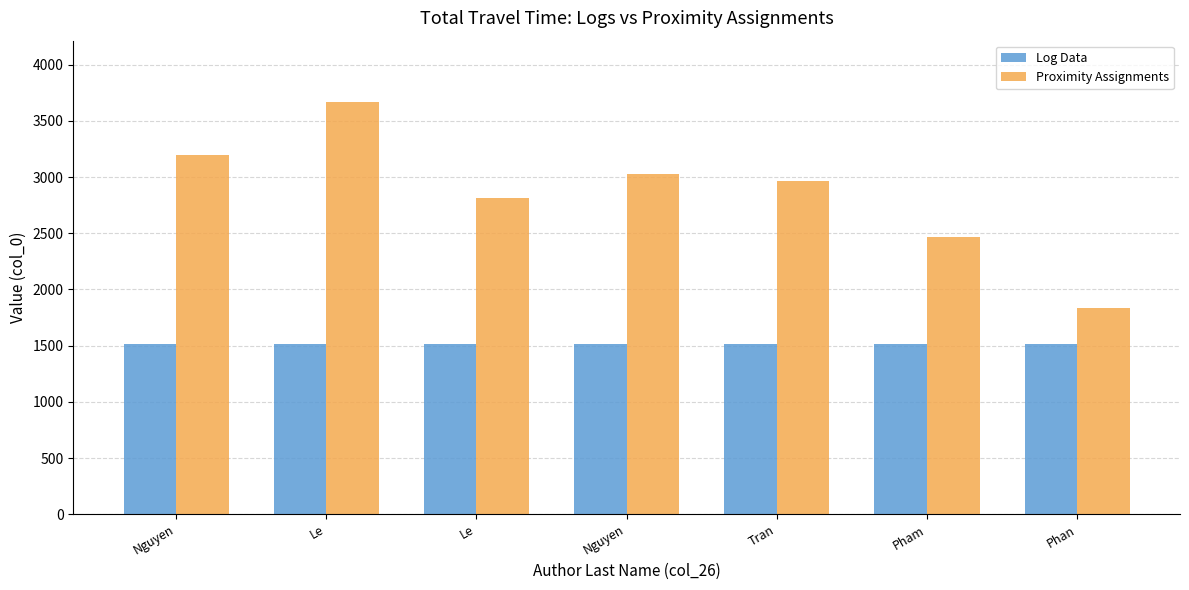

How many data points in Proximity Assignments are less than 2967?

3